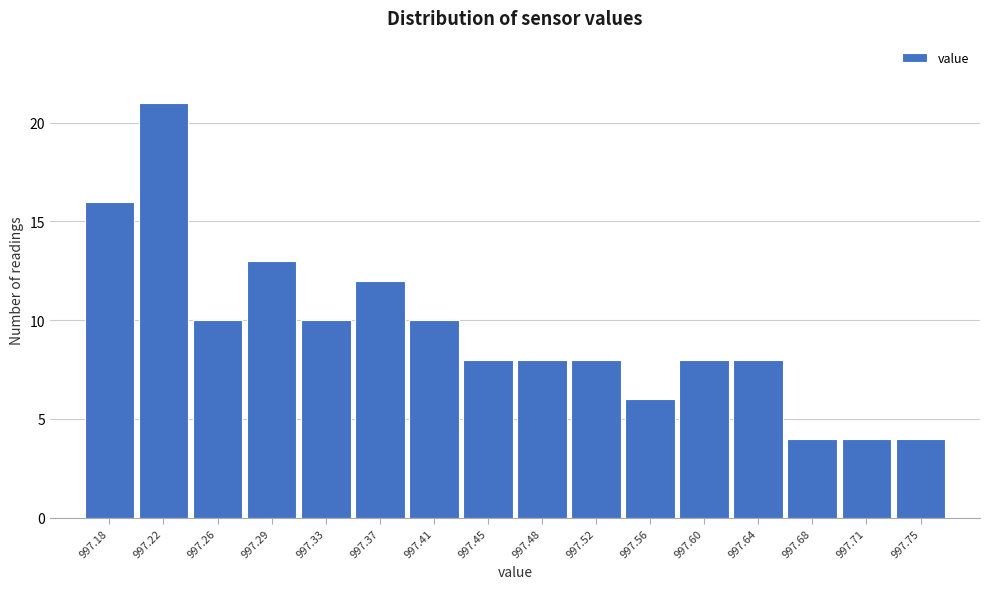

Reading left to right, extract all data points from this chart.

16	21	10	13	10	12	10	8	8	8	6	8	8	4	4	4